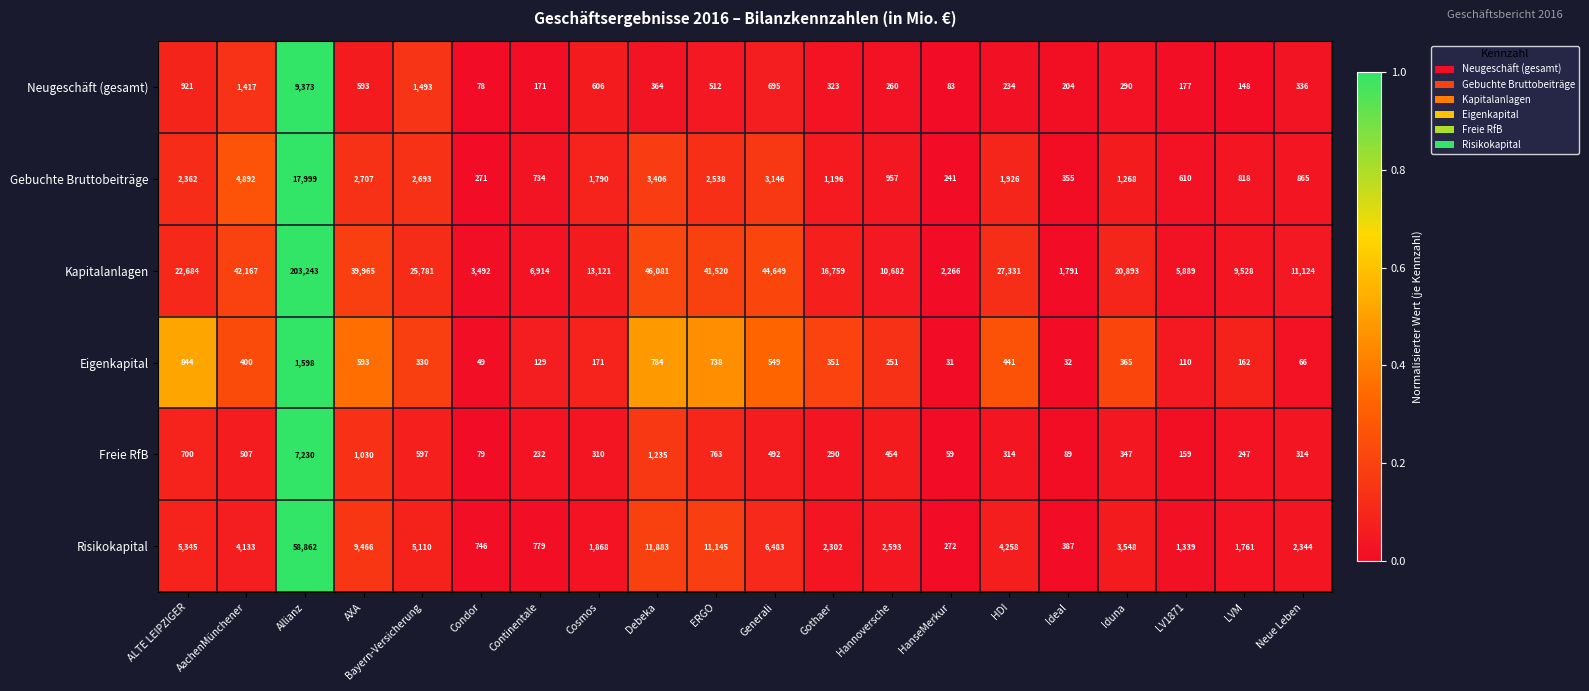

Rank the series by their maximum value, from lowest to highest.

Eigenkapital, Freie RfB, Neugeschäft (gesamt), Gebuchte Bruttobeiträge, Risikokapital, Kapitalanlagen